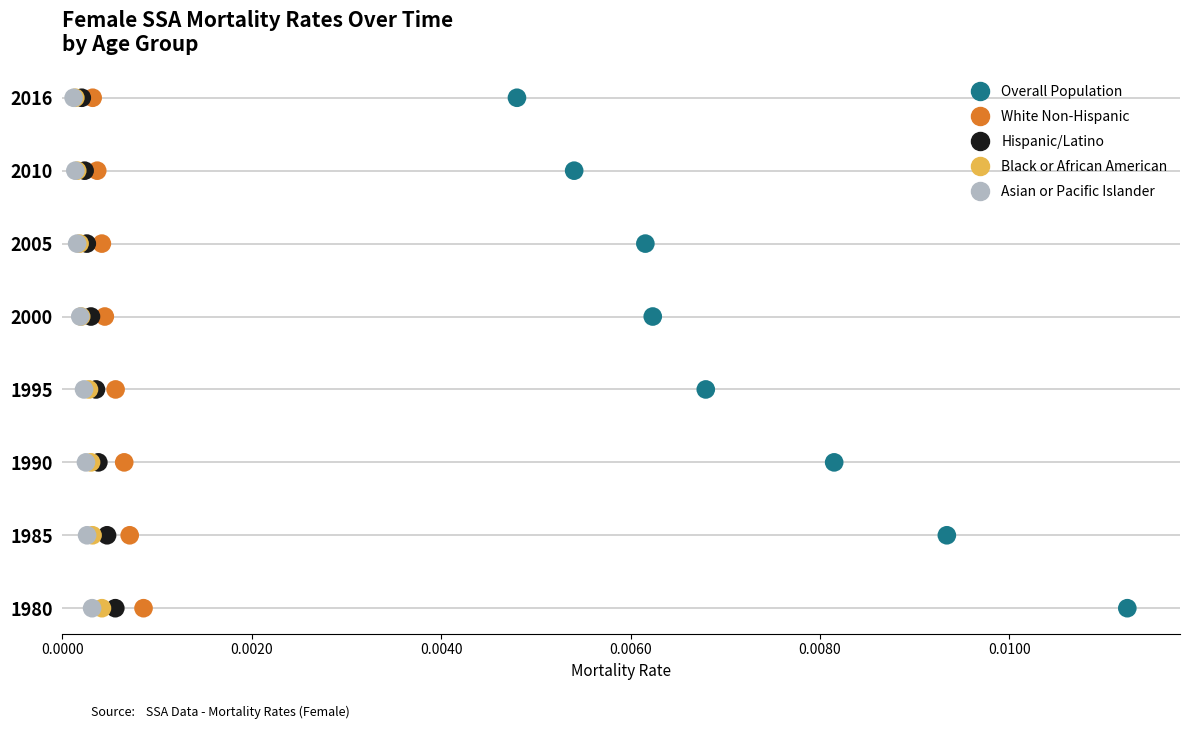

What are all the series names shown in the legend?

Overall Population, White Non-Hispanic, Hispanic/Latino, Black or African American, Asian or Pacific Islander